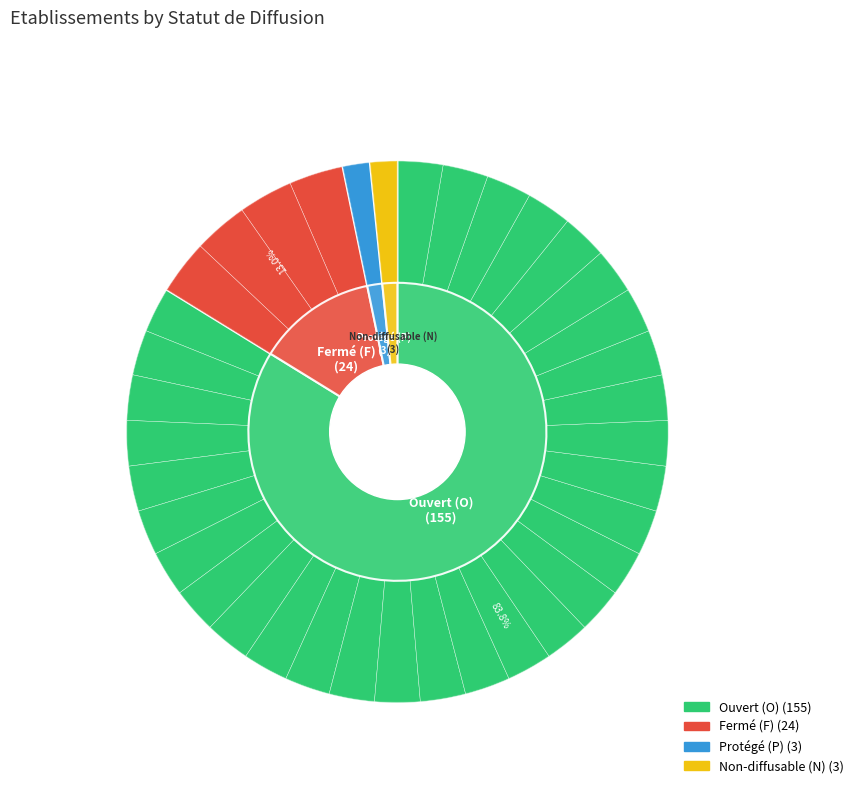

Which category has the smallest portion of the pie?

P